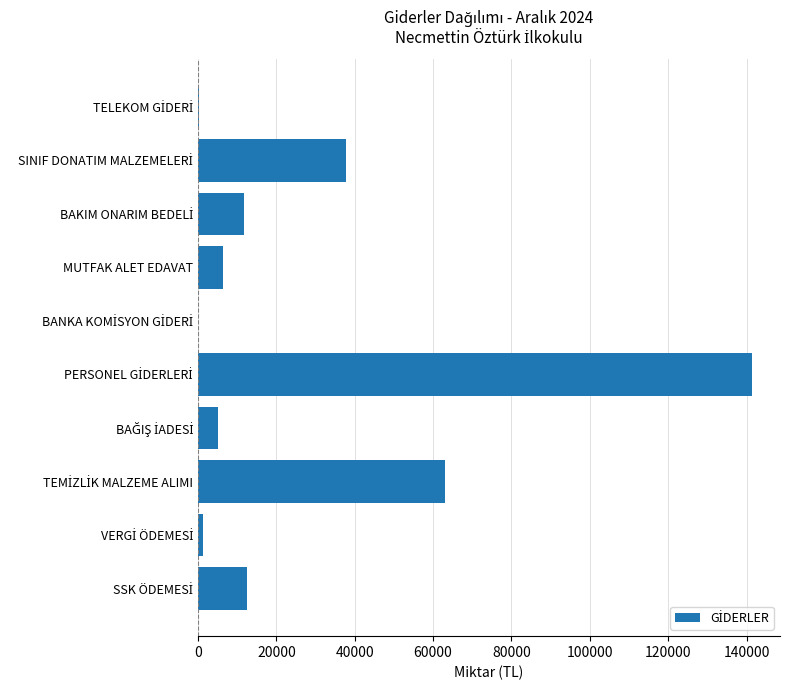

What is the maximum value shown in the chart?

141442.1